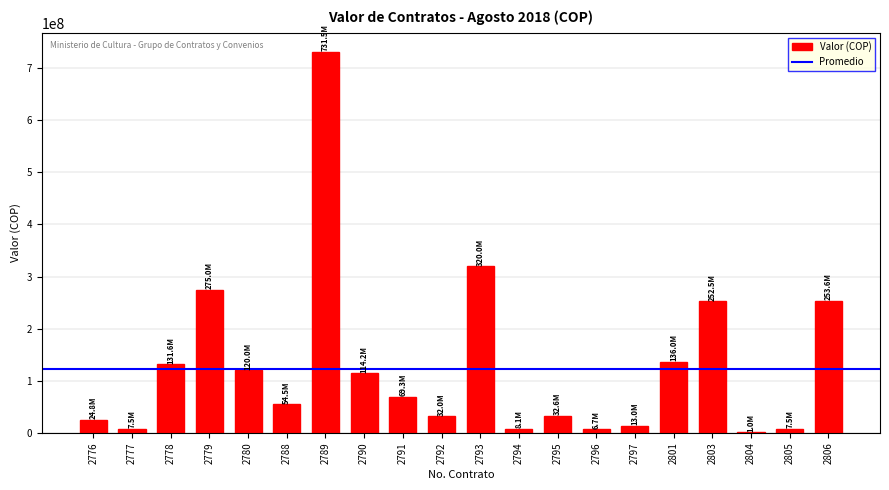

Which category has the highest value across all series?

2789